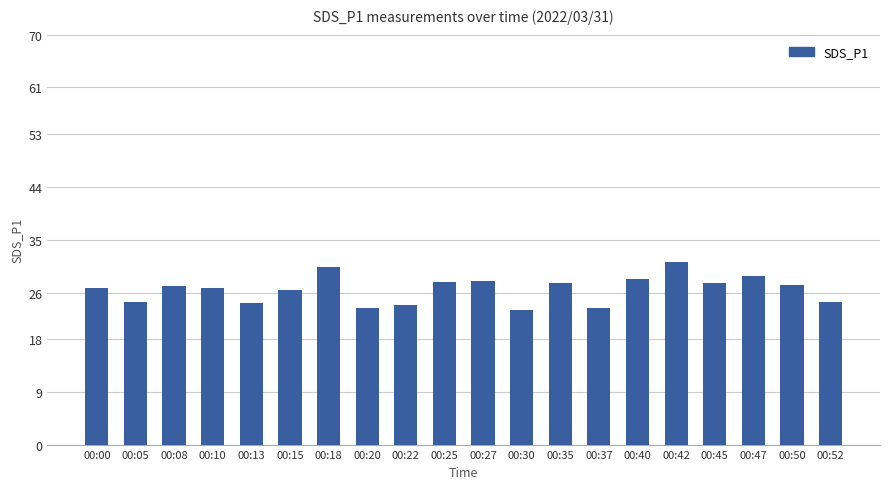

What is the value of the 7th bar from the left?

30.4